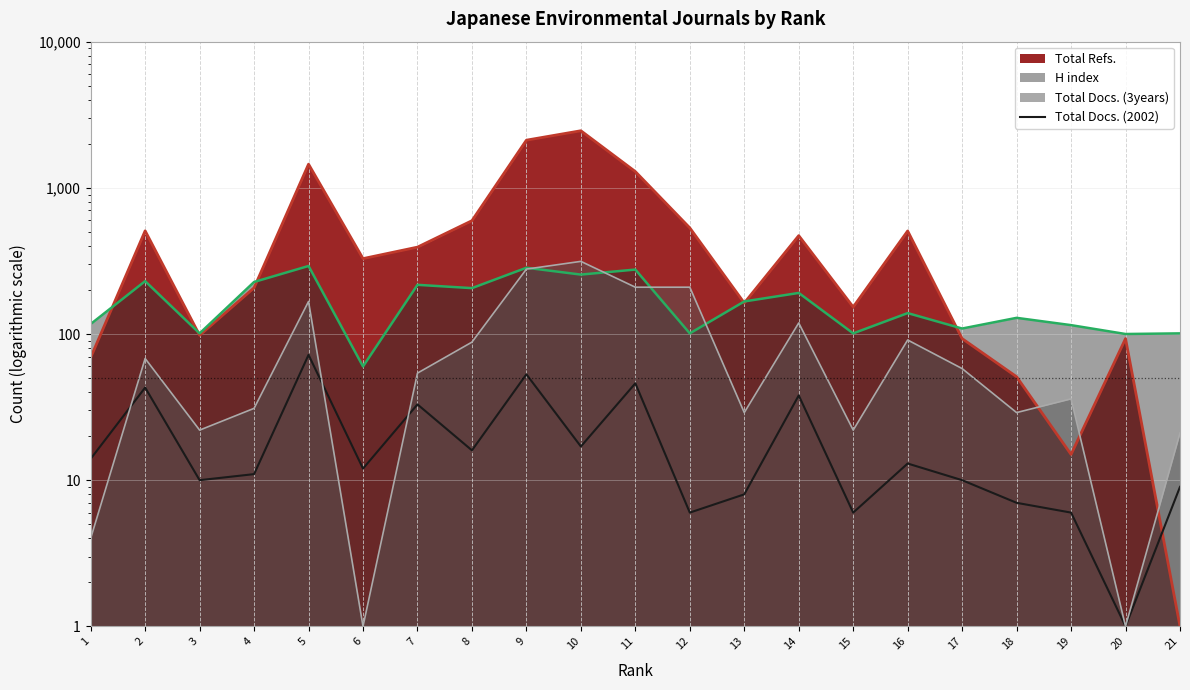

What is the smallest value displayed?

1